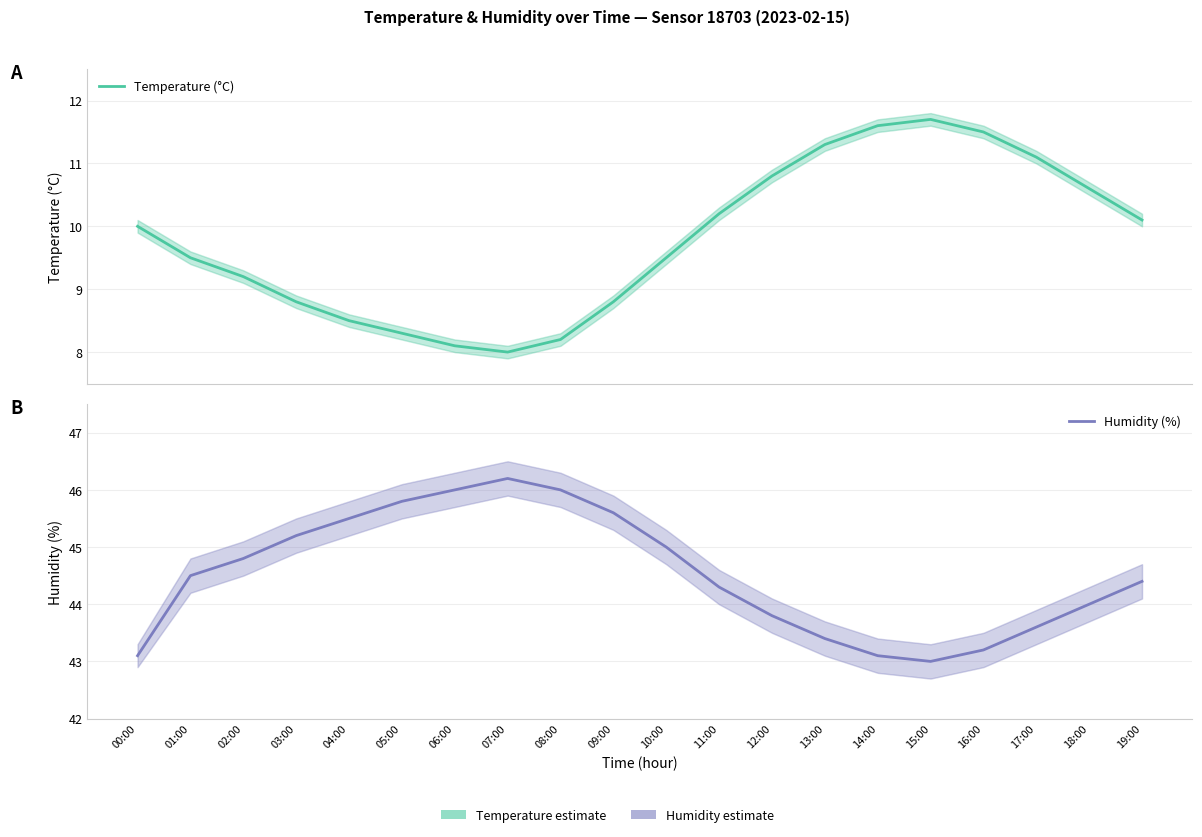

What is the sum of the Humidity (%) values at 11:00 and 13:00?

87.7